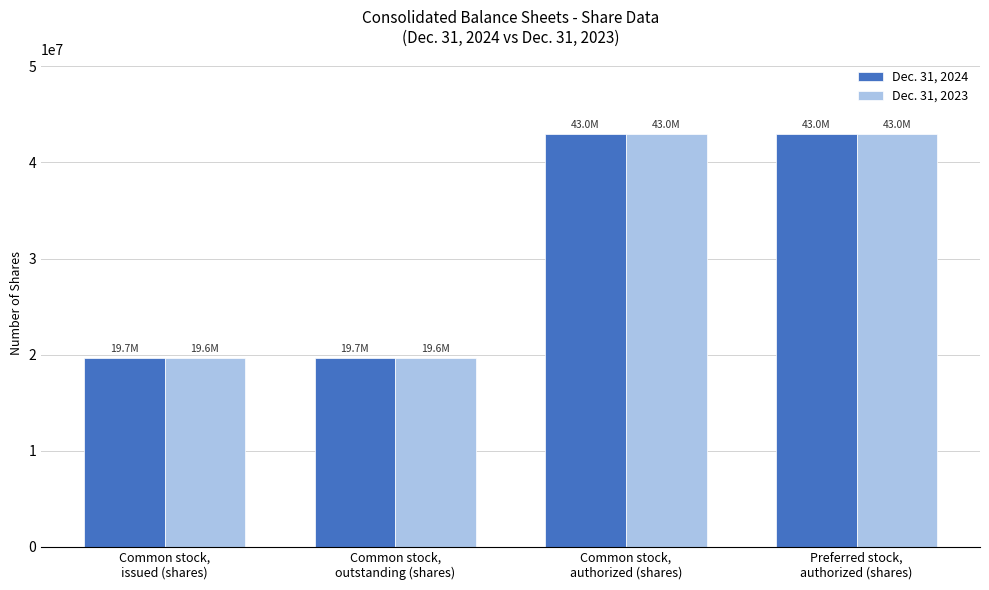

True or false: Dec. 31, 2023 has a value of 27173658 at Common stock,
outstanding (shares).

False